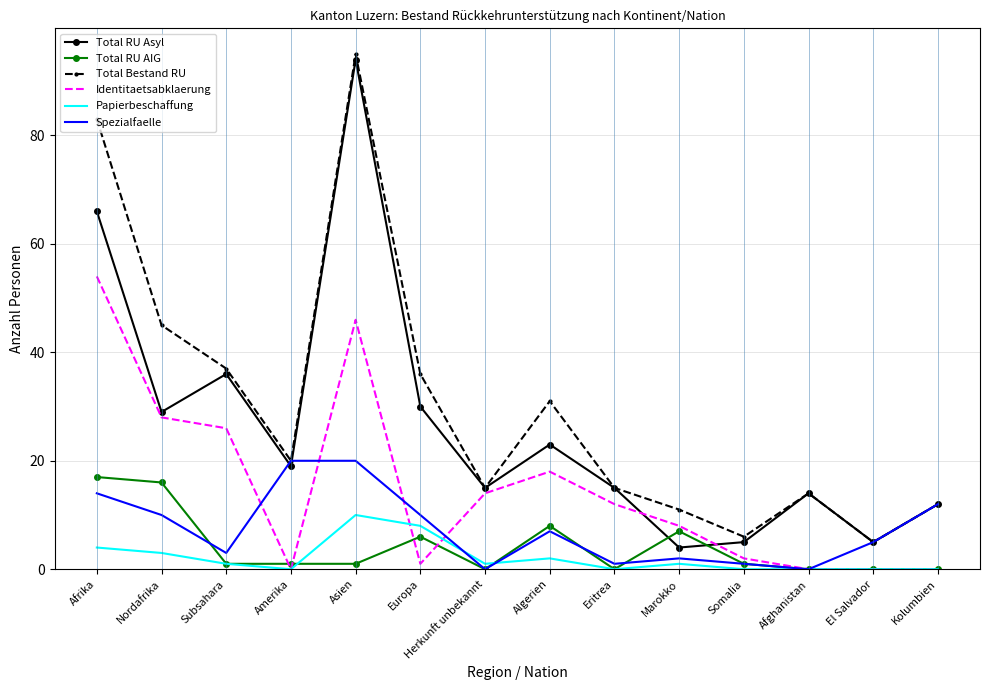

Which series changed the most between Afrika and Nordafrika?

Total Bestand RU